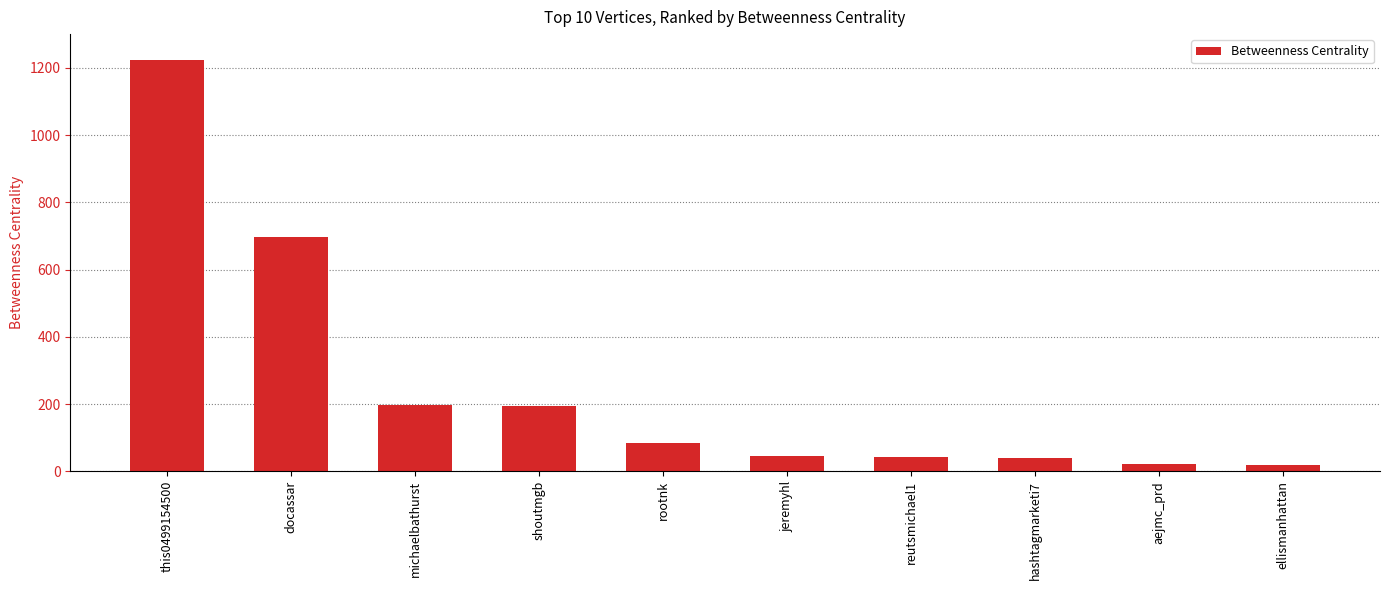

What is the average value?

256.4